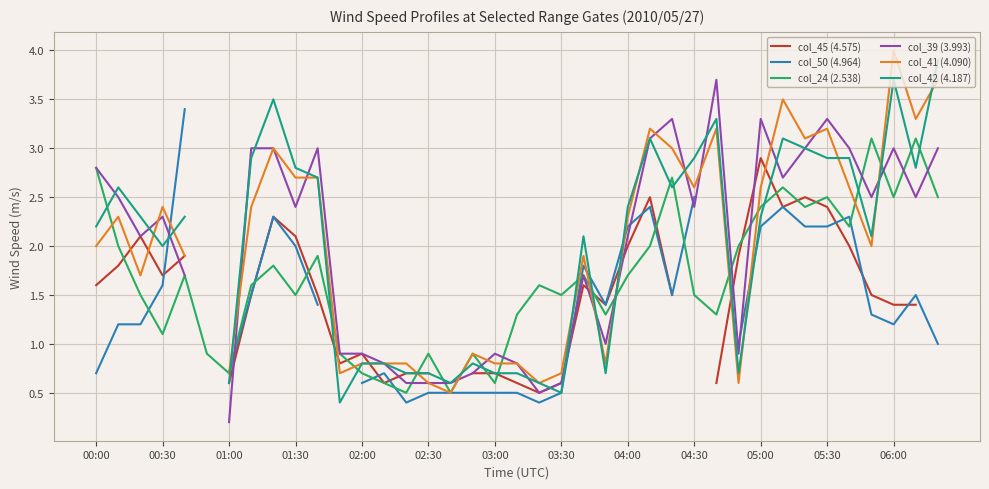

What is the lowest value of the col_24 (2.538) series?

0.5